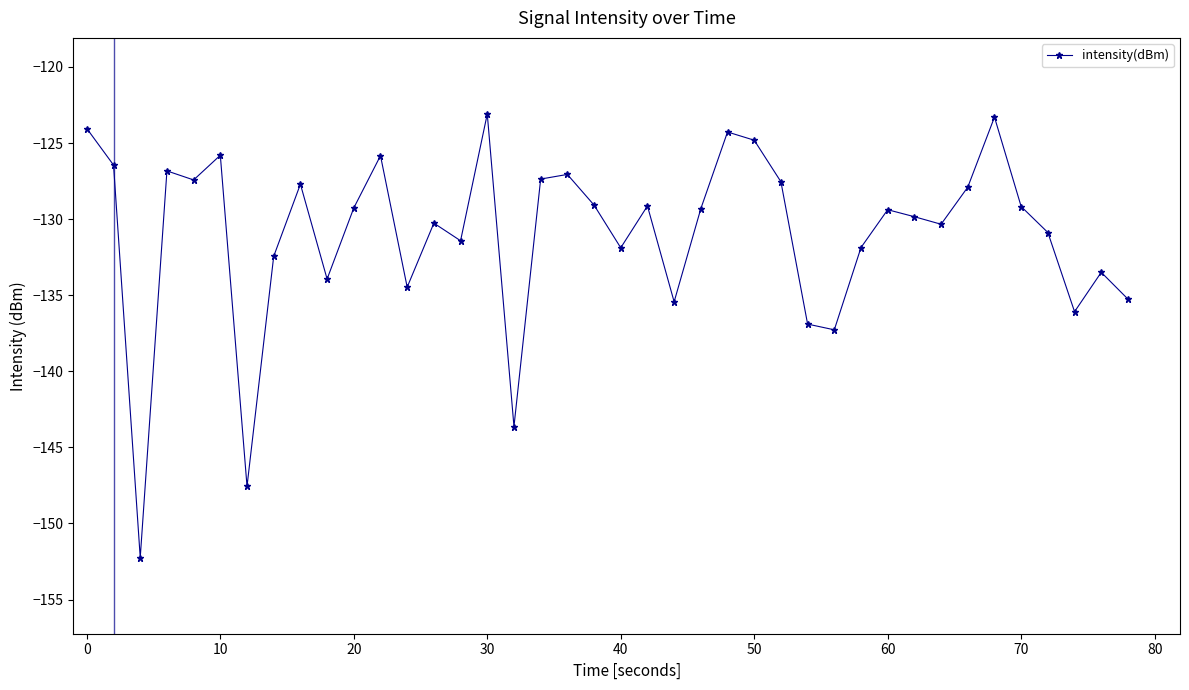

What is the value of the 14th point from the left?

-130.3